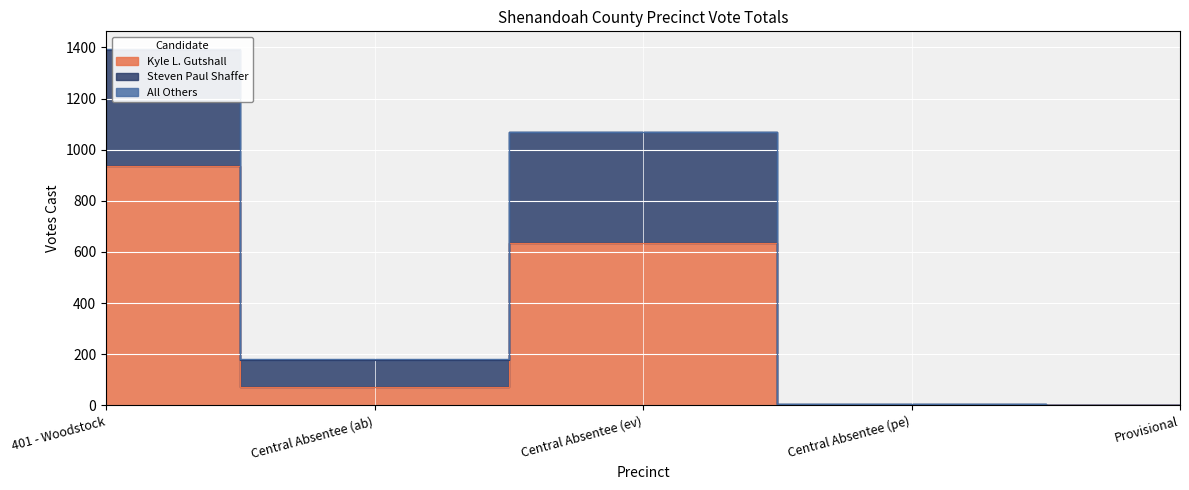

In Steven Paul Shaffer, how many points are lower than both neighbors (excluding endpoints)?

1